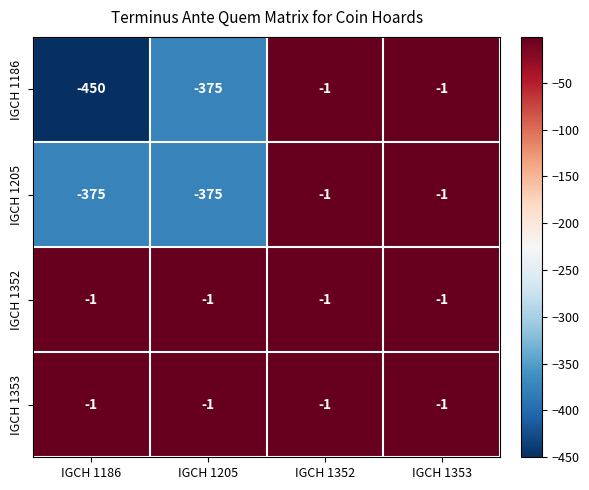

What is the lowest value of the IGCH 1186 series?

-450